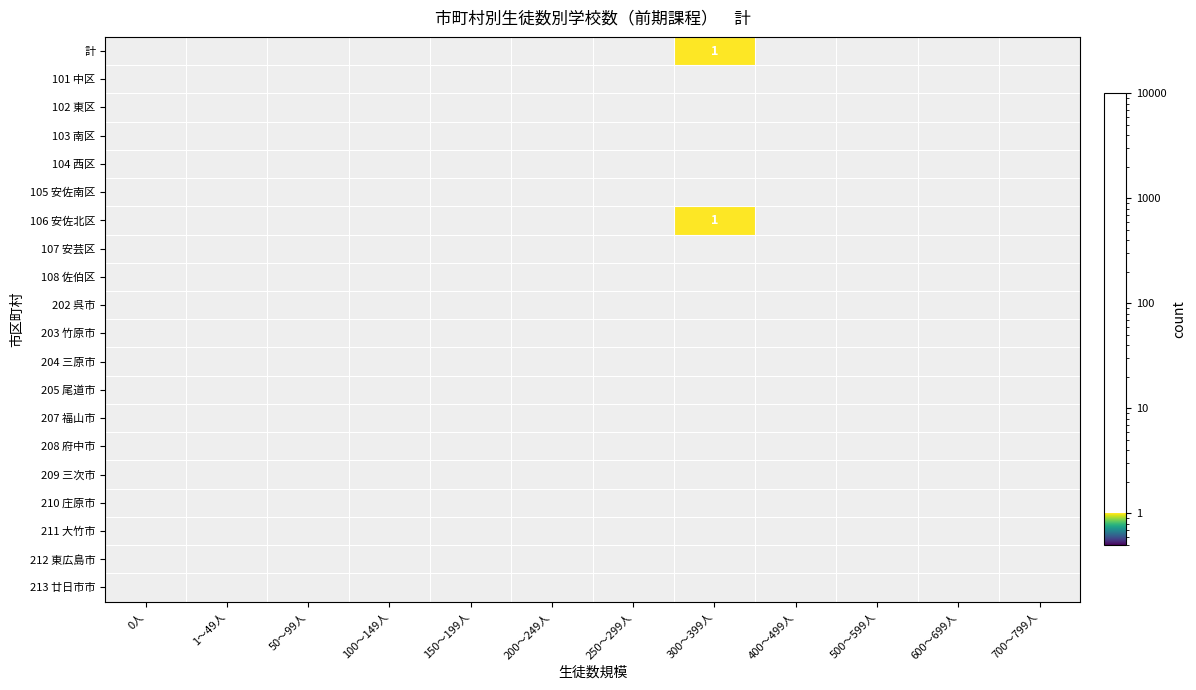

Count the number of categories in the chart.

12